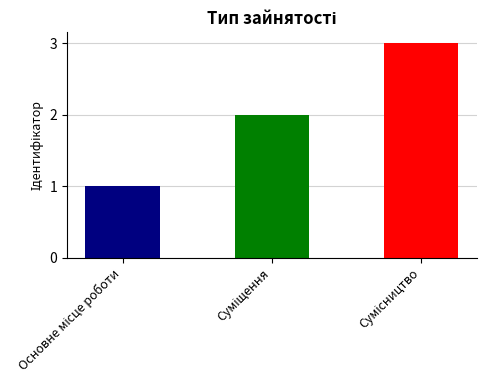

What value does the data have at Суміщення?

2